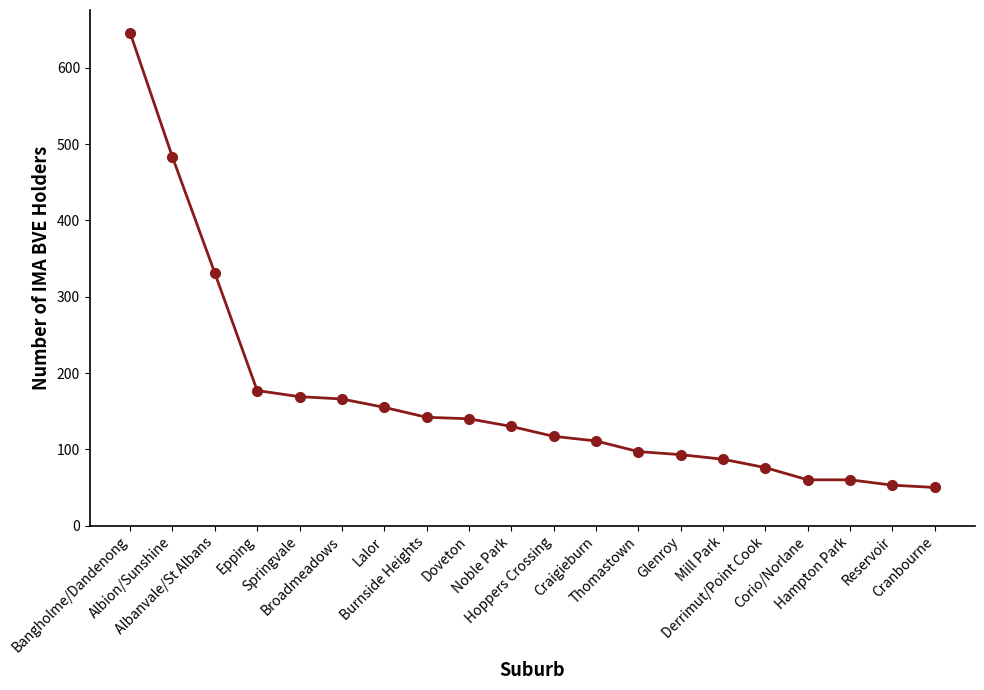

What is the average value?

167